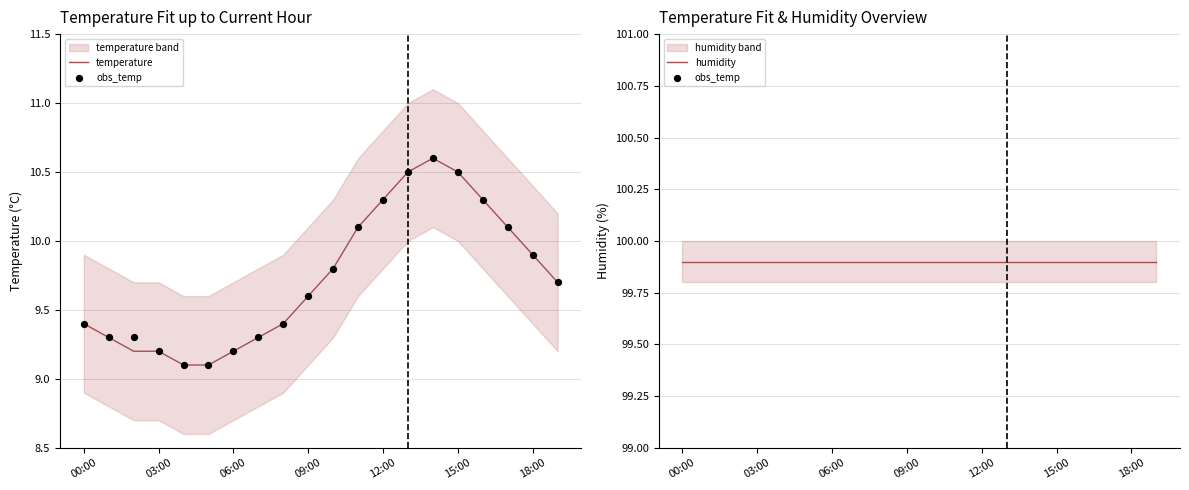

Is the value of obs_temp at 18 greater than the value of temperature at 06:00?

Yes